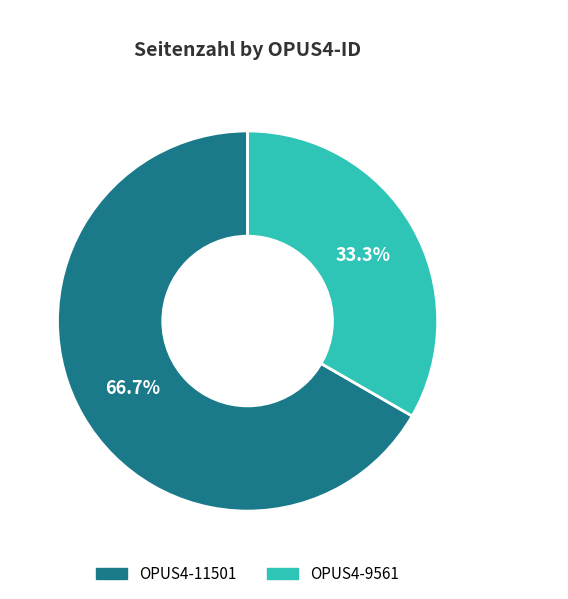

To the nearest percent, what percentage of the pie is OPUS4-11501?

67%